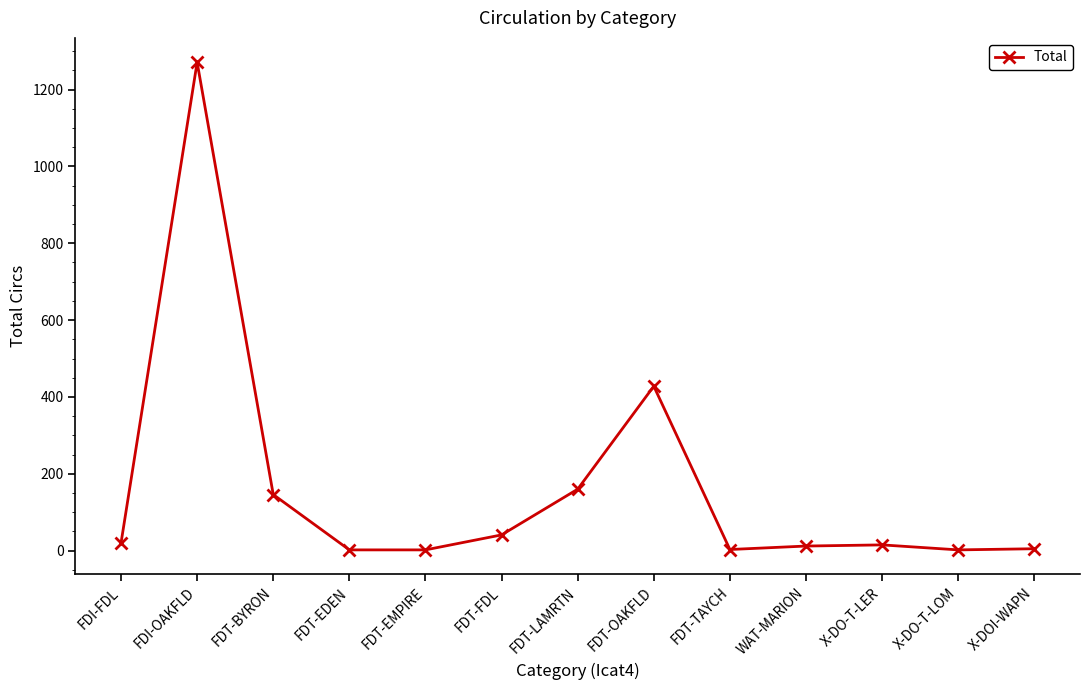

How many values are below 15?

6